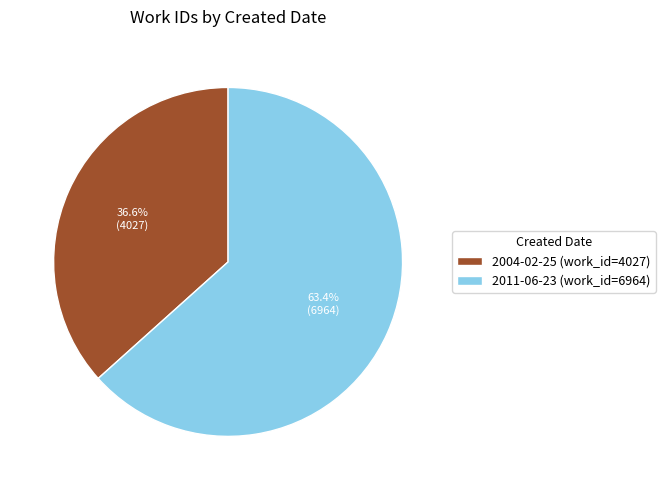

True or false: 2011-06-23 accounts for 63% of the total.

True